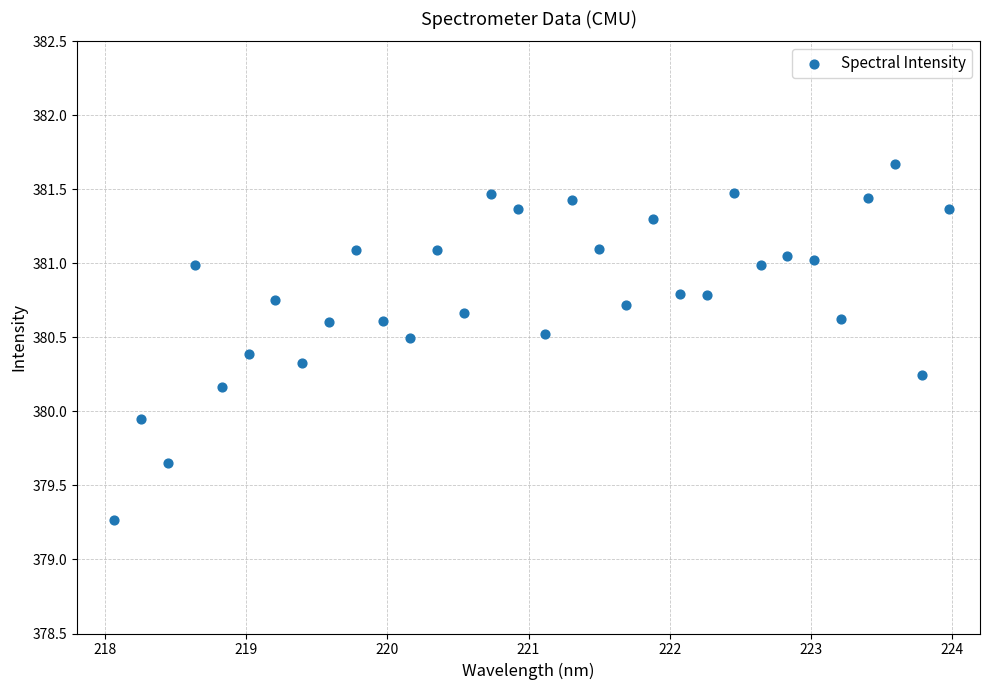

What is the range of Y values (max minus min)?

2.4